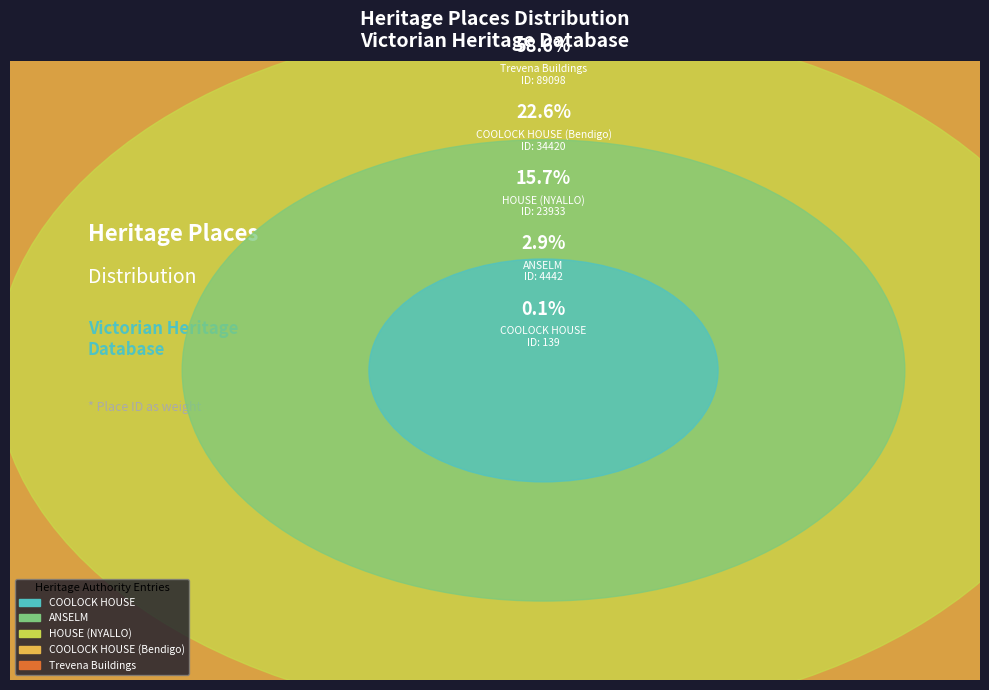

The HOUSE (NYALLO) slice represents 8% of the pie. True or false?

False